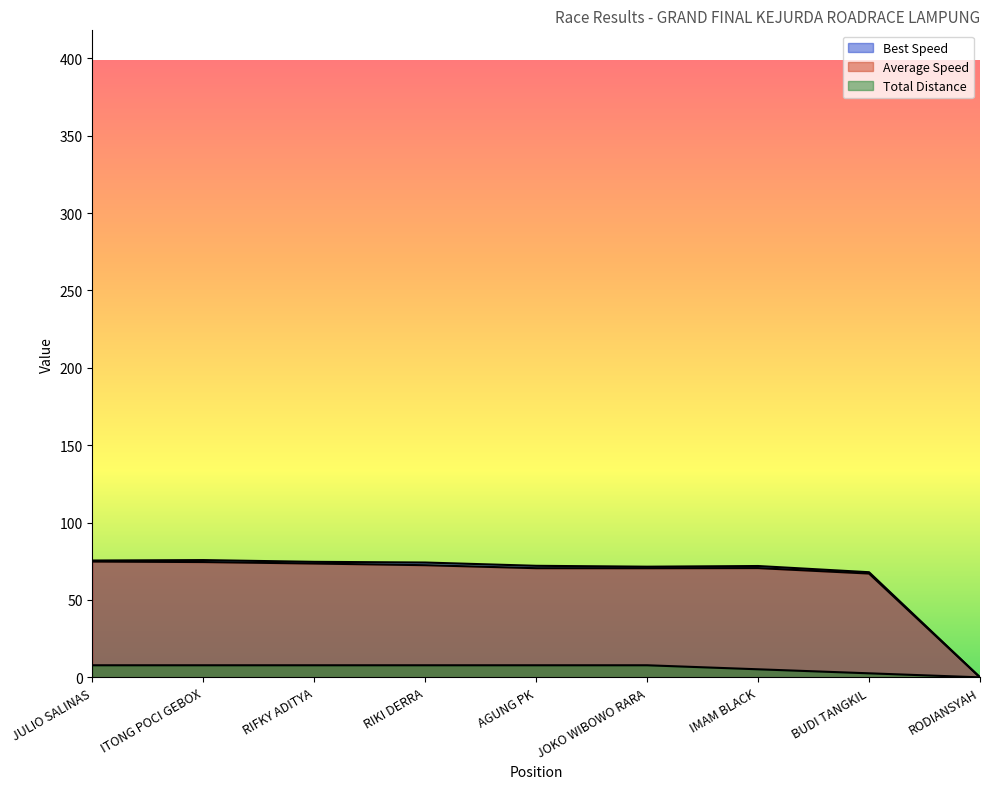

At how many categories does at least one series exceed 15?

8